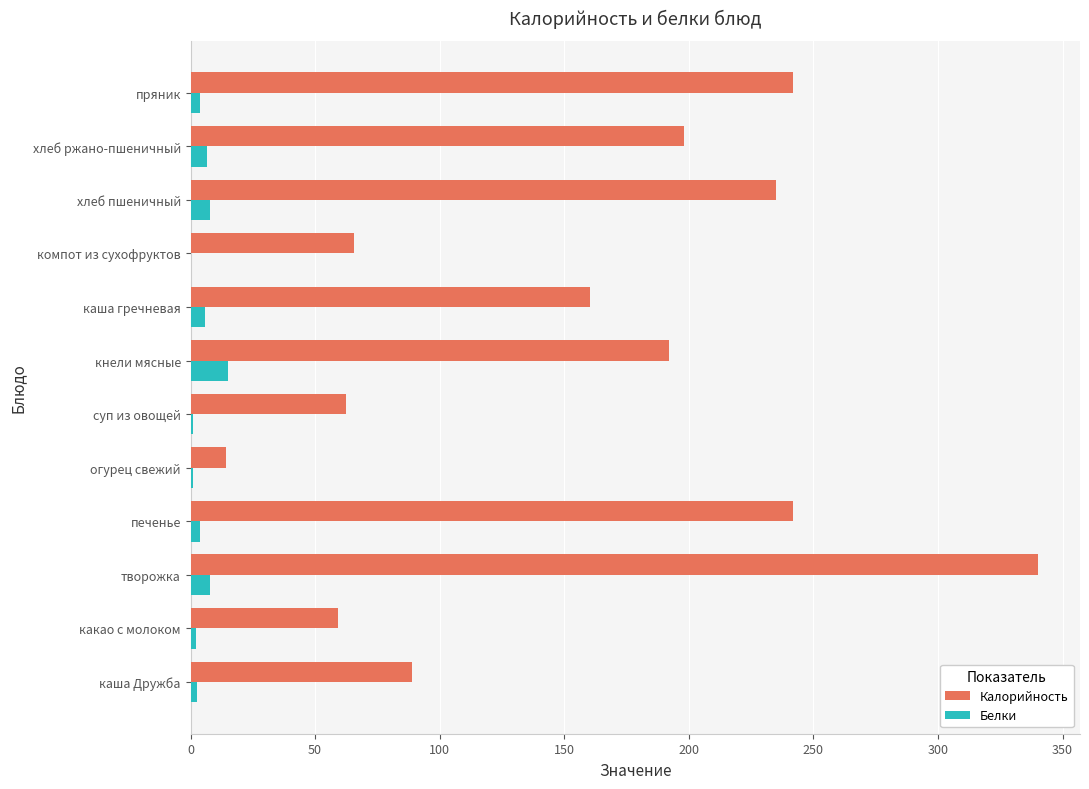

Between суп из овощей and хлеб пшеничный, which series saw the biggest shift?

Калорийность